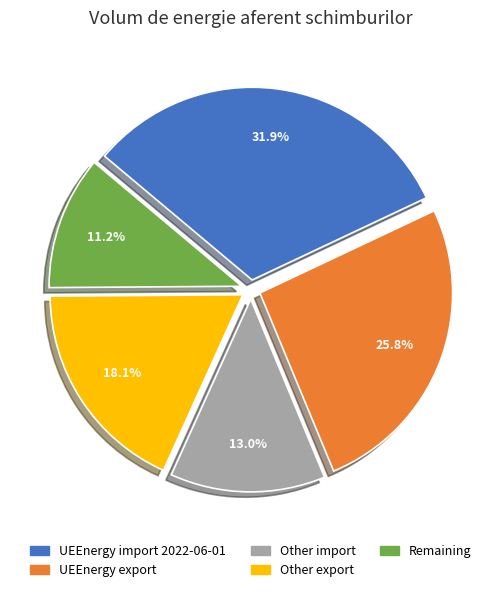

Count the number of slices in the pie.

5